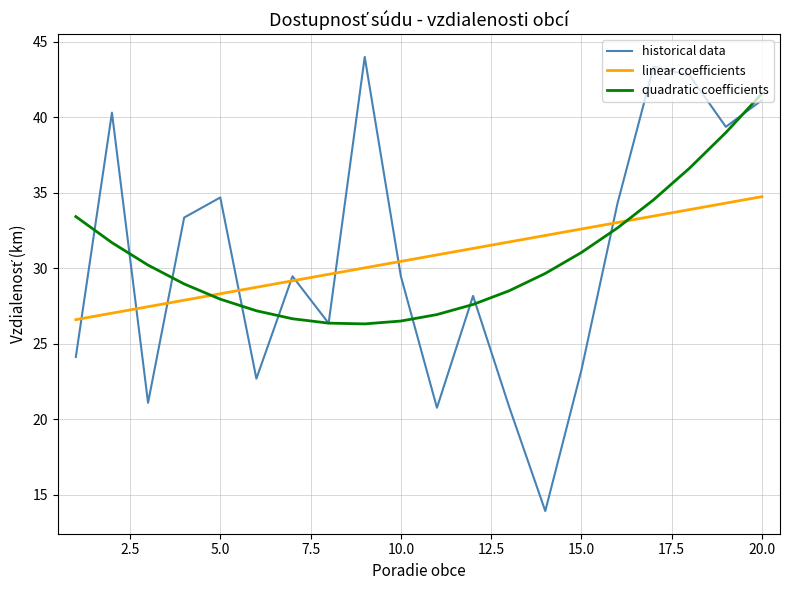

How many distinct data groups are displayed?

3